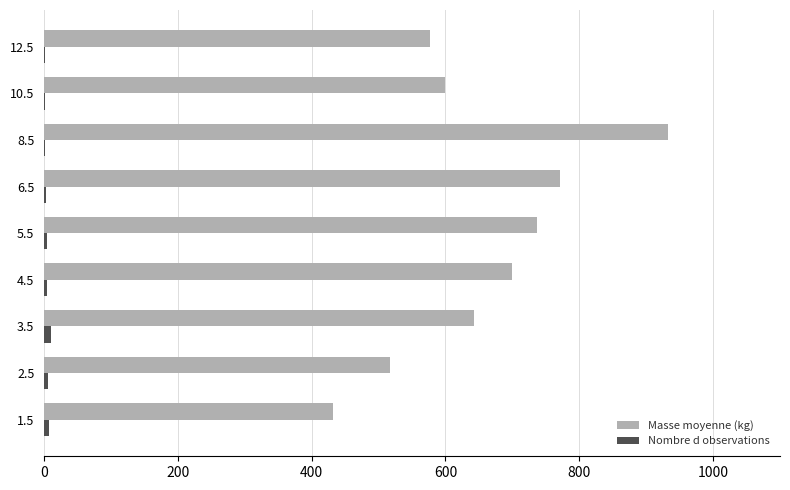

Which series changed the most between 2.5 and 5.5?

Masse moyenne (kg)